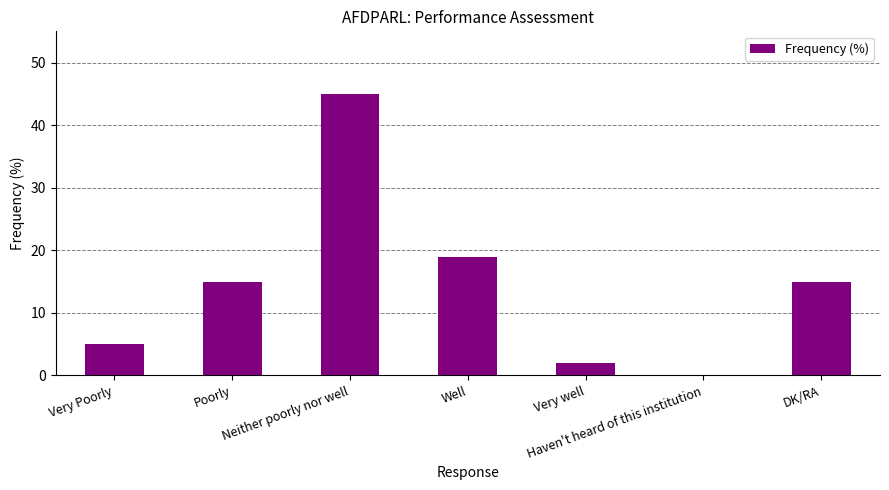

What is the sum of all values?

101